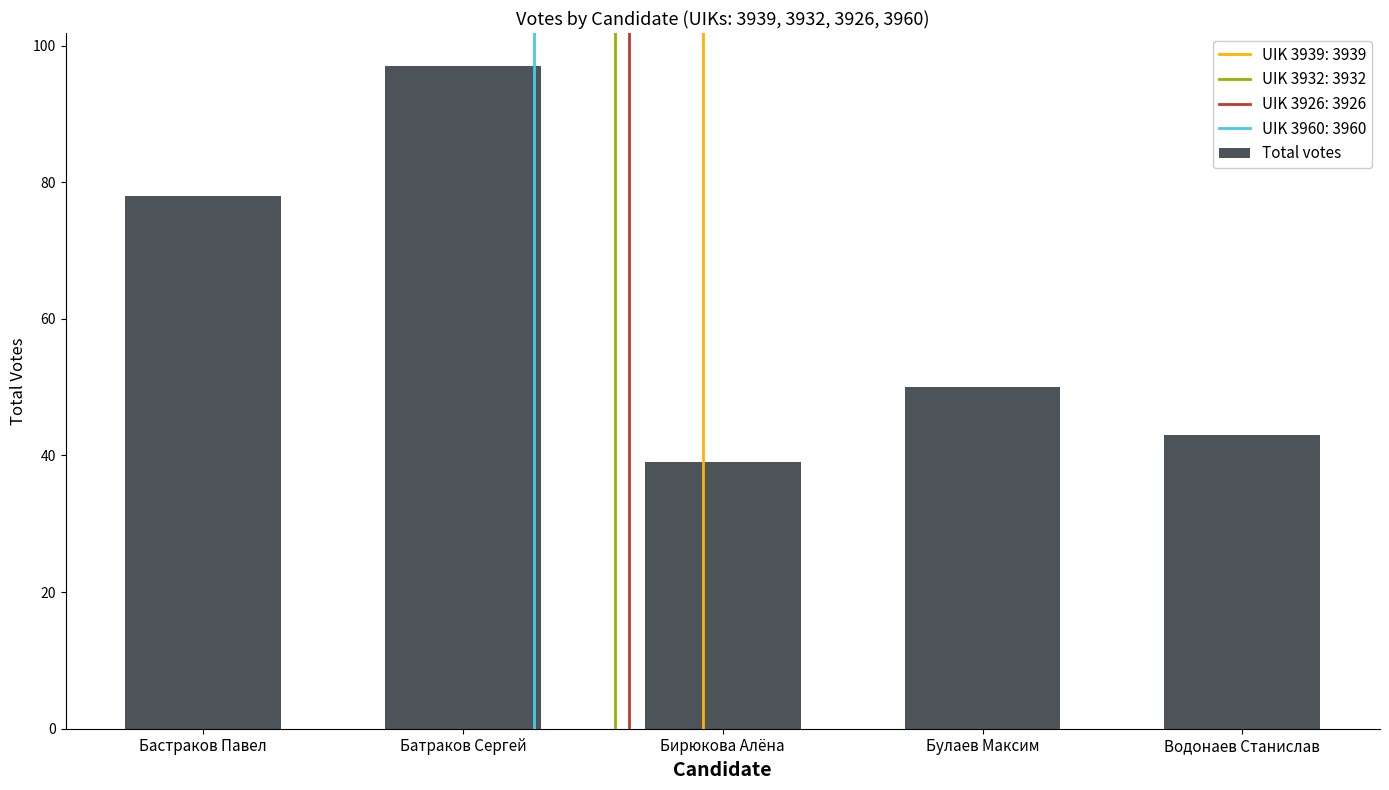

Reading left to right, transcribe all the data shown in this chart.

Бастраков Павел=78	Батраков Сергей=97	Бирюкова Алёна=39	Булаев Максим=50	Водонаев Станислав=43